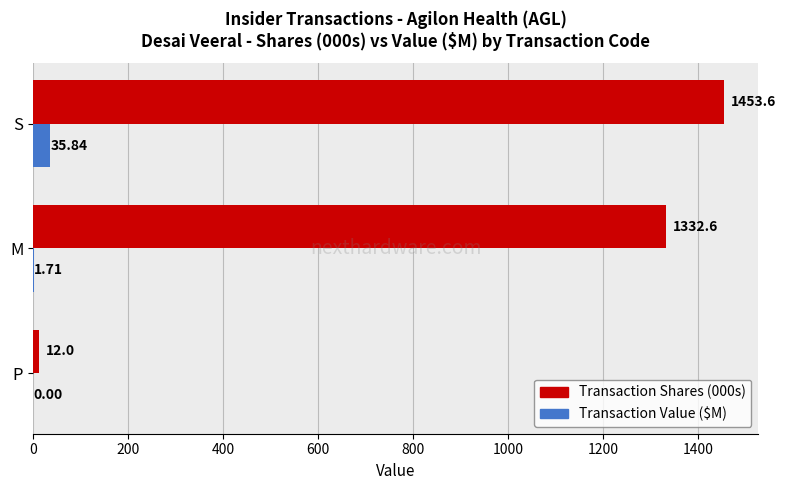

Which series has the largest total across all categories?

Transaction Shares (000s)